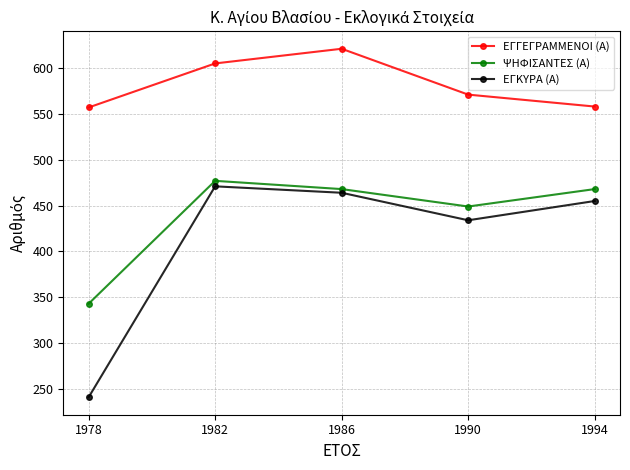

True or false: ΕΓΚΥΡΑ (Α) and ΨΗΦΙΣΑΝΤΕΣ (Α) intersect in this chart.

False